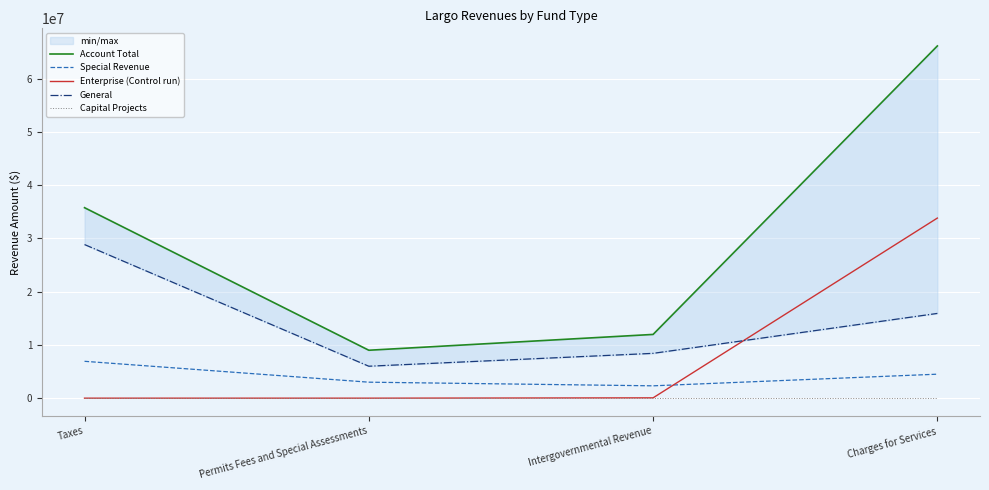

What is the difference between the Special Revenue values at Intergovernmental Revenue and Charges for Services?

2186646